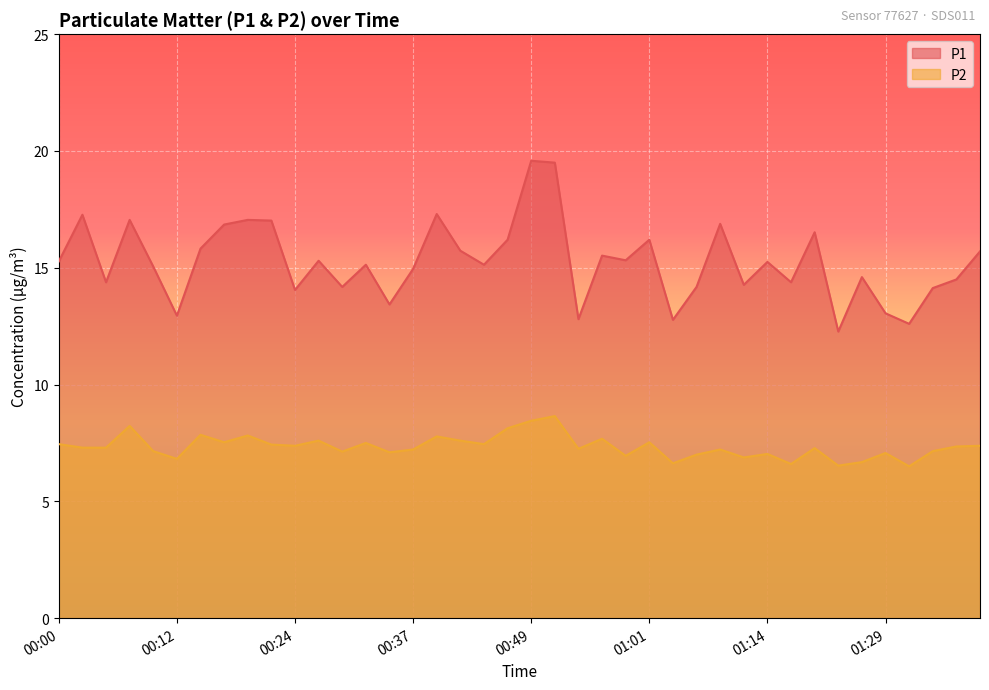

What is the average value of the P2 series?

7.3